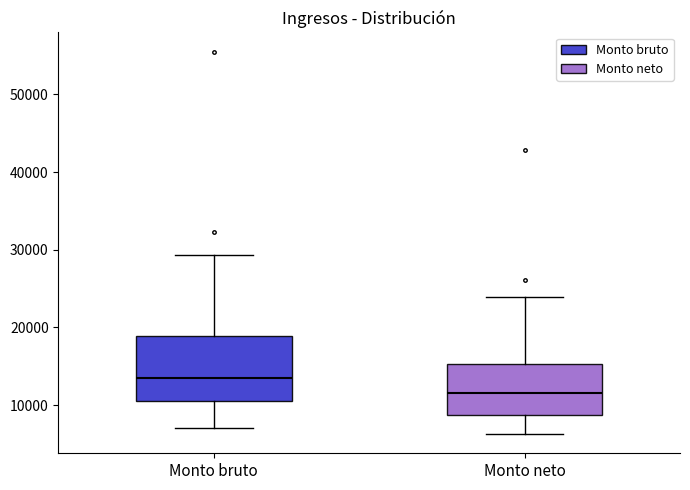

Comparing the boxes themselves (not the whiskers), which one is the tallest?

Monto bruto